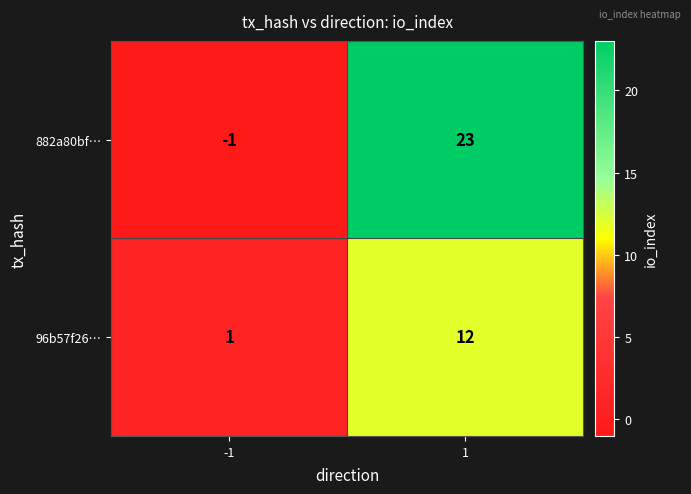

At which category is the sum across all series the highest?

1